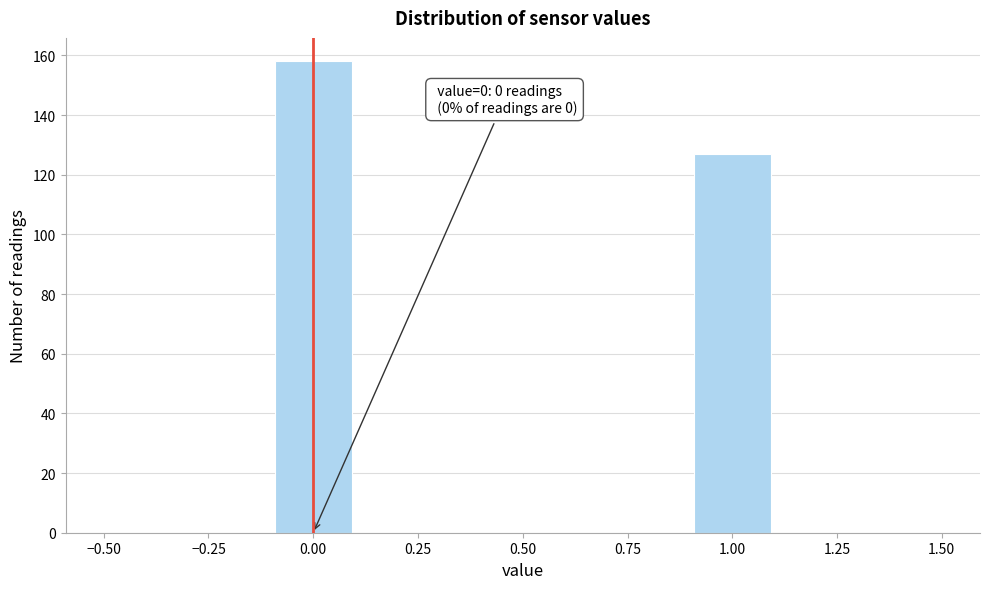

Which range on the x-axis has the tallest bar?

-0.1 to 0.1